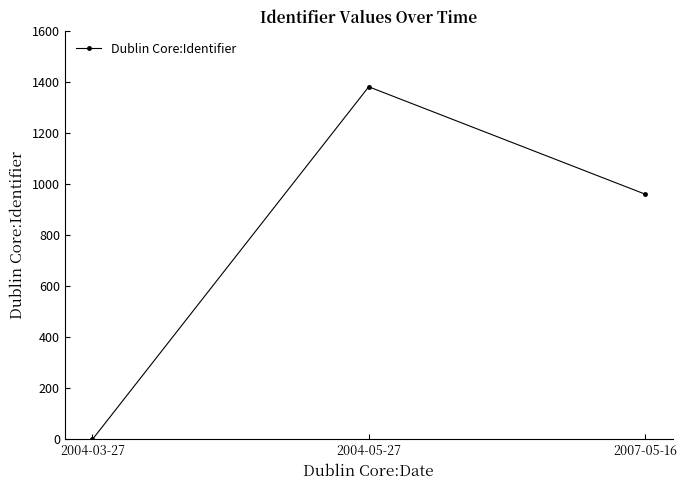

What is the change in value from 2004-05-27 to 2007-05-16?

-421